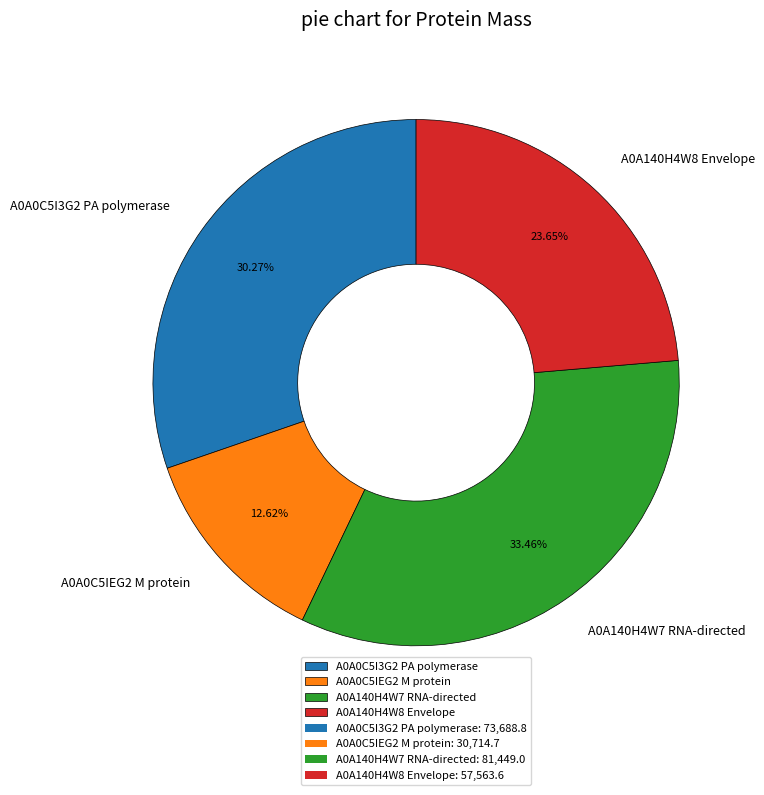

Which category has the biggest portion of the pie?

A0A140H4W7 RNA-directed